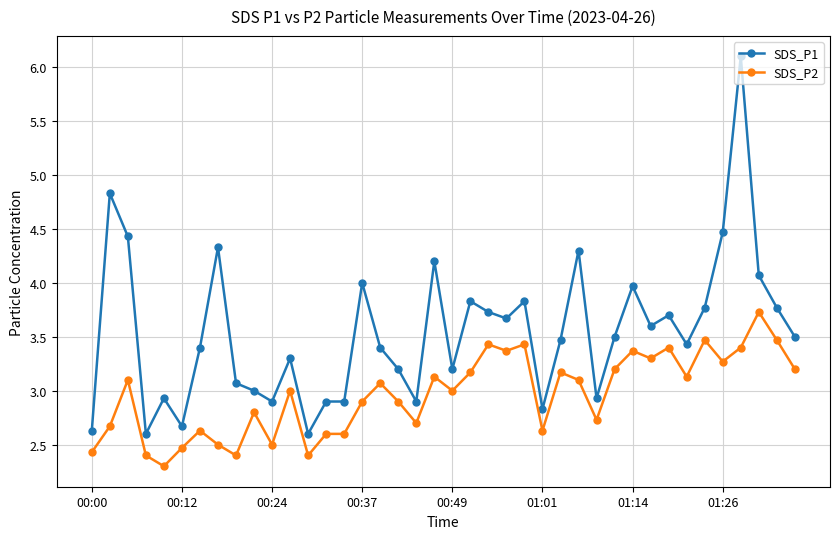

Does the chart display data point markers on the line(s)?

Yes